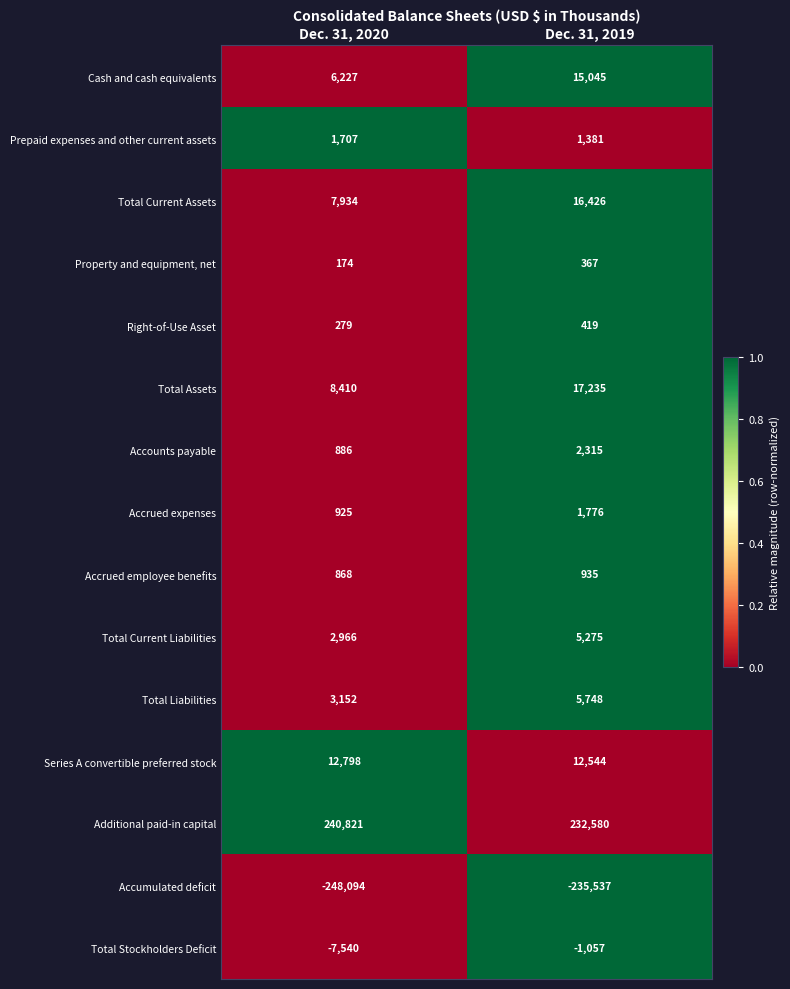

Which series changed the most between Dec. 31, 2020 and Dec. 31, 2019?

Accumulated deficit